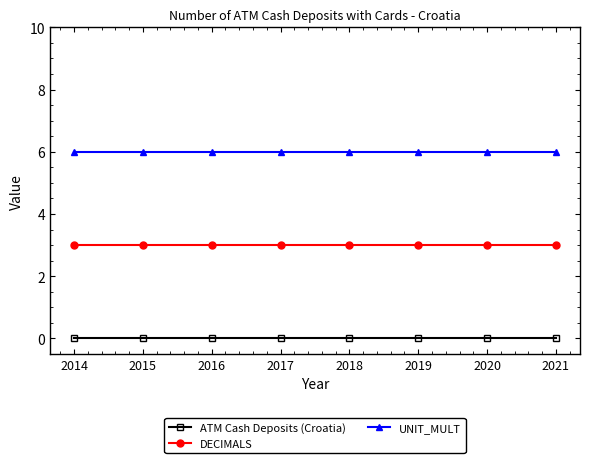

What is the spread (max minus min) of values at 2019?

6